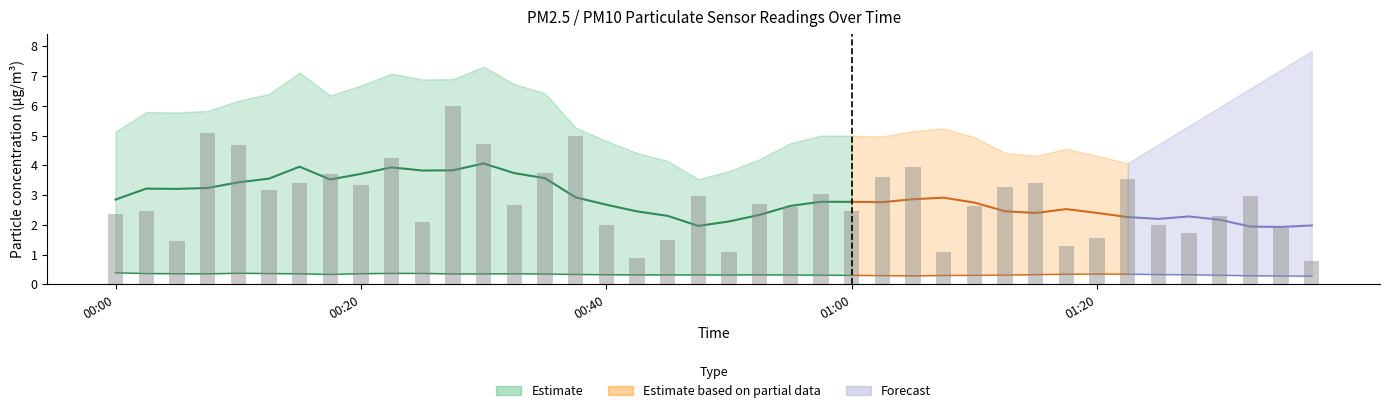

Rank the categories by value from lowest to highest.

01:37, 00:43, 01:08, 00:50, 01:18, 00:05, 00:45, 01:20, 01:27, 01:35, 00:40, 01:25, 00:25, 01:30, 00:00, 01:00, 00:03, 00:55, 01:10, 00:33, 00:53, 00:48, 01:32, 00:58, 00:13, 01:13, 00:20, 01:15, 00:15, 01:22, 01:03, 00:18, 00:35, 01:05, 00:23, 00:10, 00:30, 00:38, 00:08, 00:28